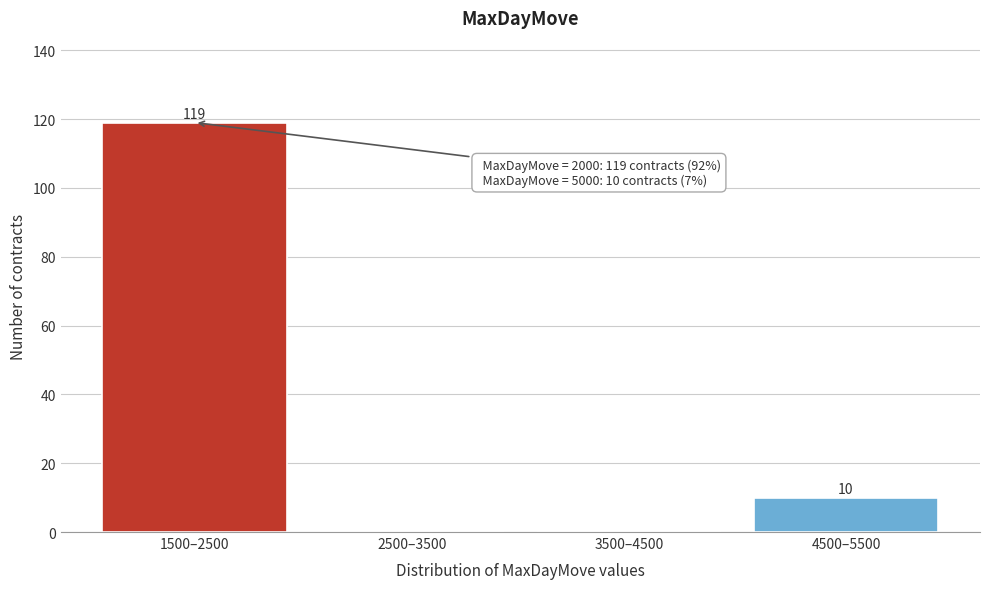

Reading right to left, what are all the values shown in this chart?

4500–5500=10	3500–4500=0	2500–3500=0	1500–2500=119